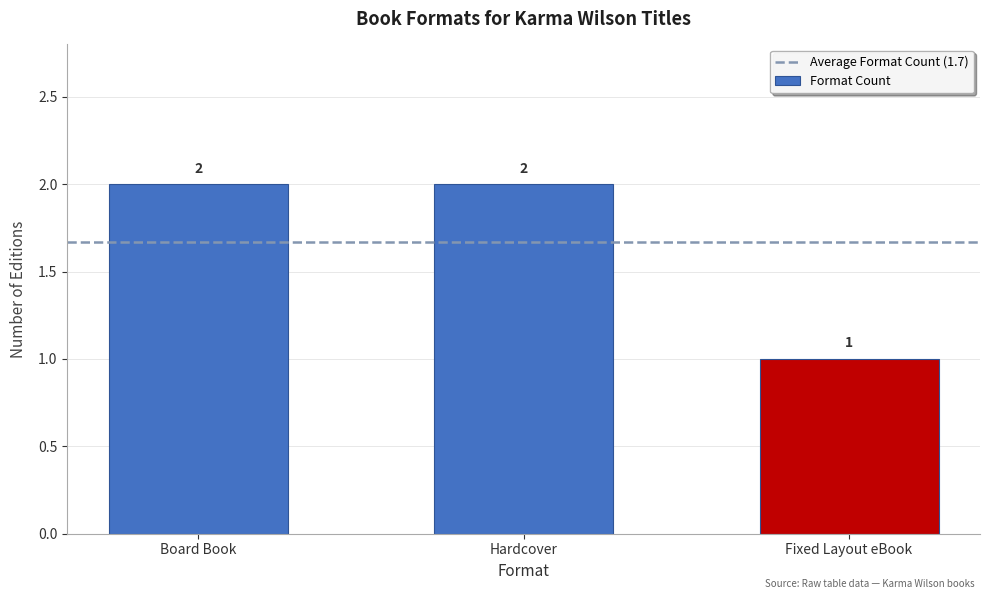

What is the label of the 1st bar from the right?

Fixed Layout eBook